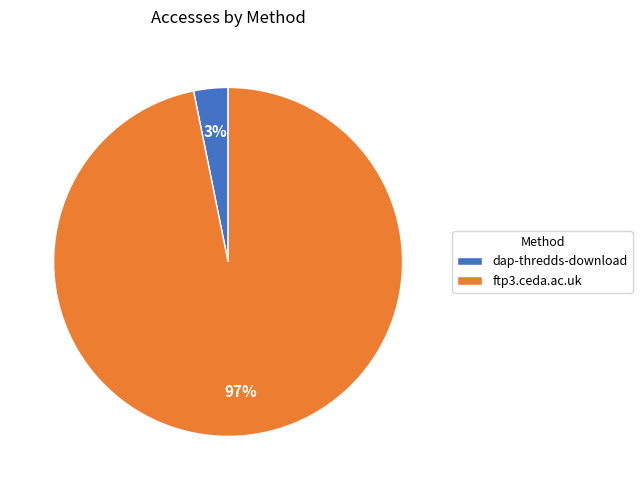

To the nearest percent, what percentage of the pie is ftp3.ceda.ac.uk?

97%